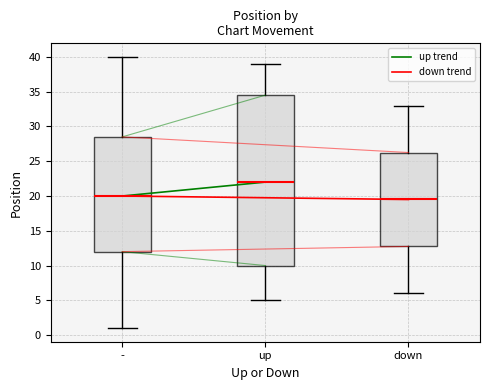

Reading left to right, read every box against the y-axis: the position of its median line, the range the box covers, and the ends of its whiskers. The values are not printed on the chart, so give them approximately, as read against the axis.

-: median 20.0, box 12.0 to 28.5, whiskers 1.0 to 40.0
up: median 22.0, box 10.0 to 34.5, whiskers 5.0 to 39.0
down: median 19.5, box 13.0 to 26.5, whiskers 6.0 to 33.0